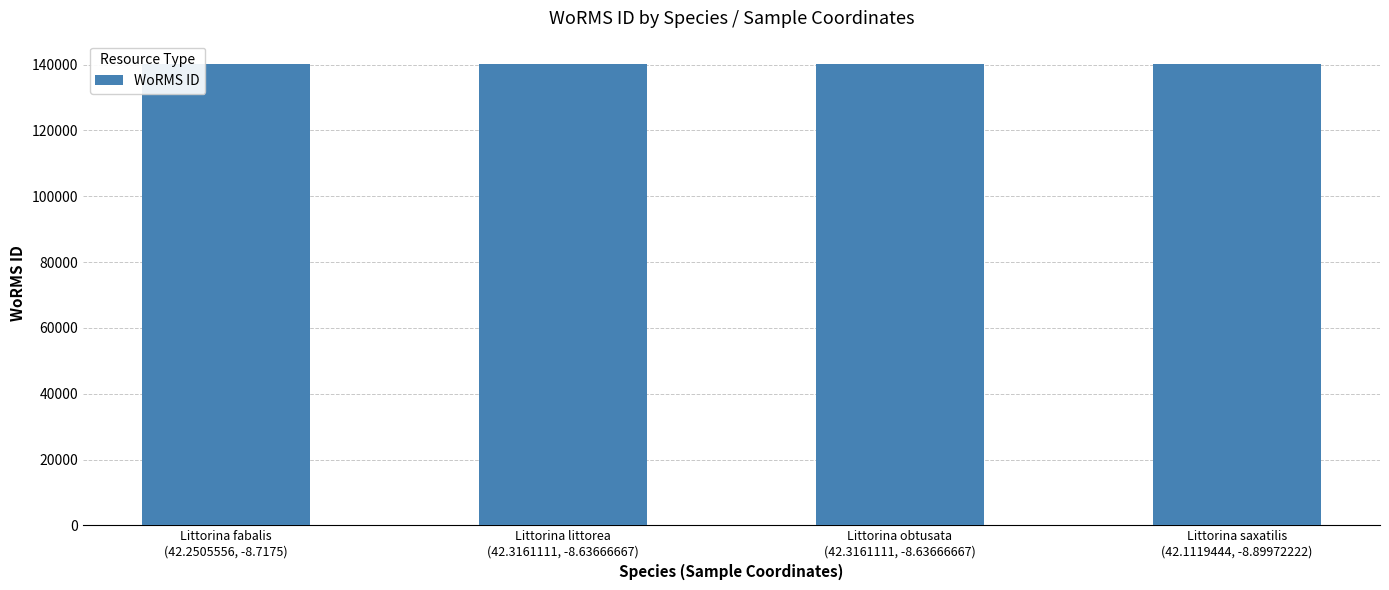

What is the greatest value displayed?

140264